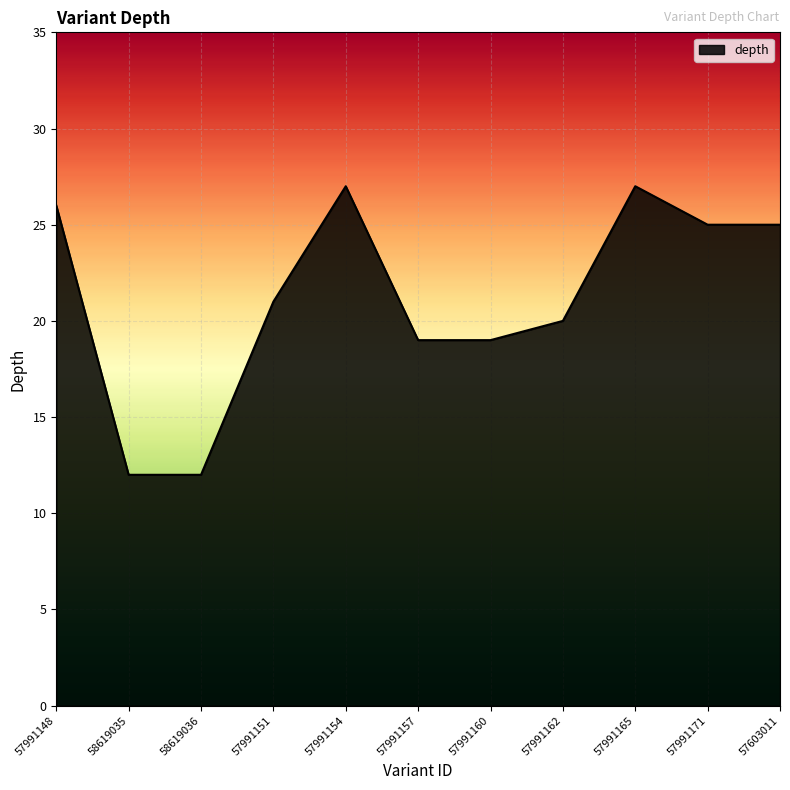

Reading right to left, what are all the values shown in this chart?

25	25	27	20	19	19	27	21	12	12	26